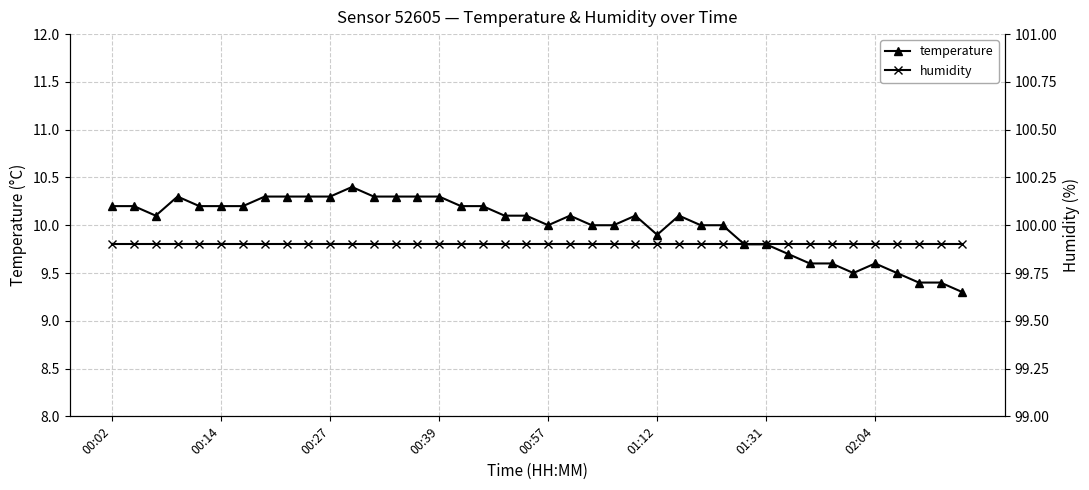

What are all the series names shown in the legend?

temperature, humidity